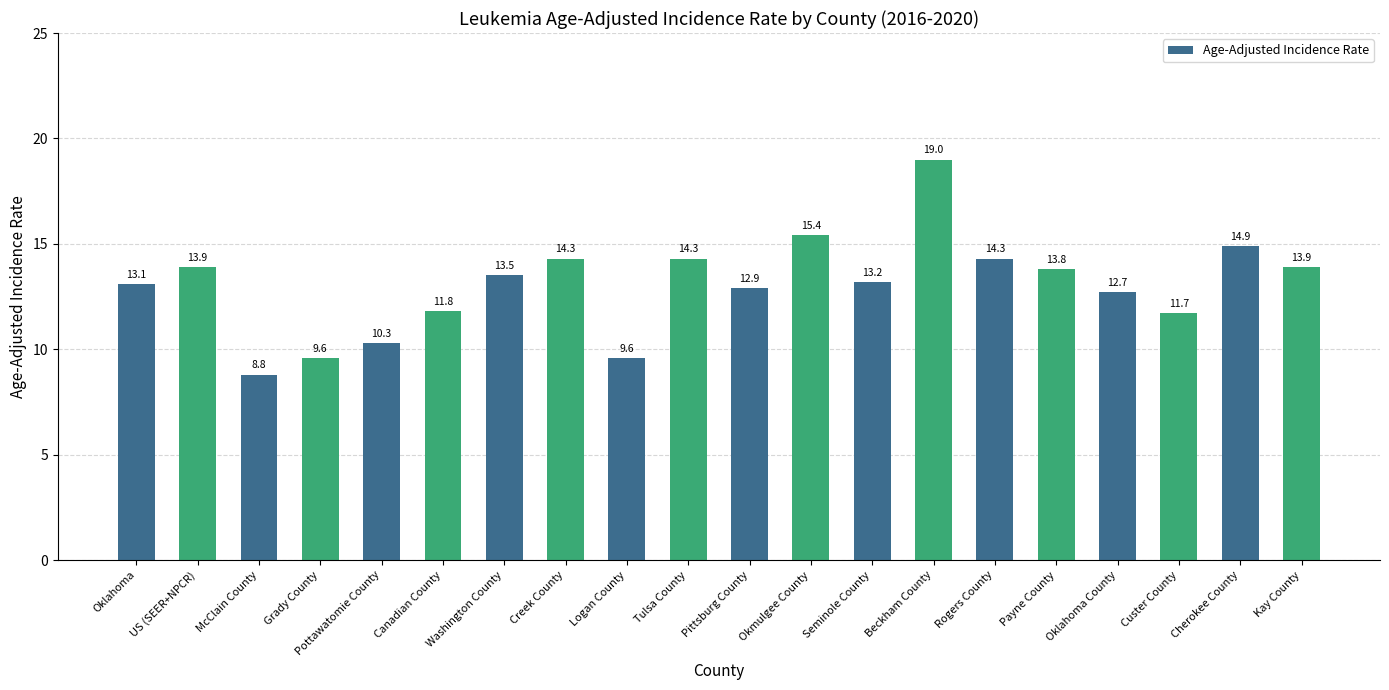

At which category does the chart reach its peak across all series?

Beckham County